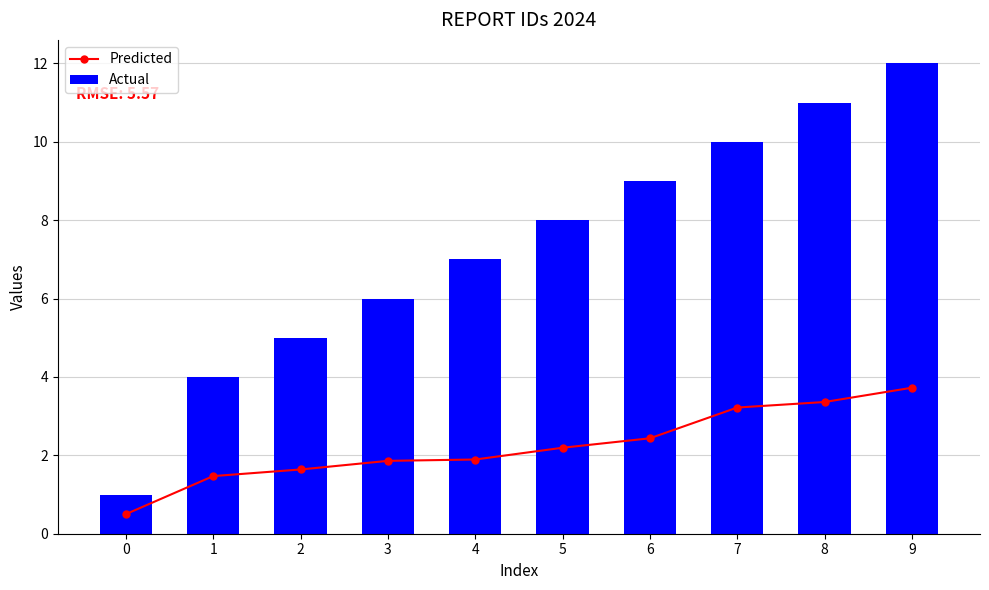

What is the value of the Predicted point at the 7th from the left?

2.4